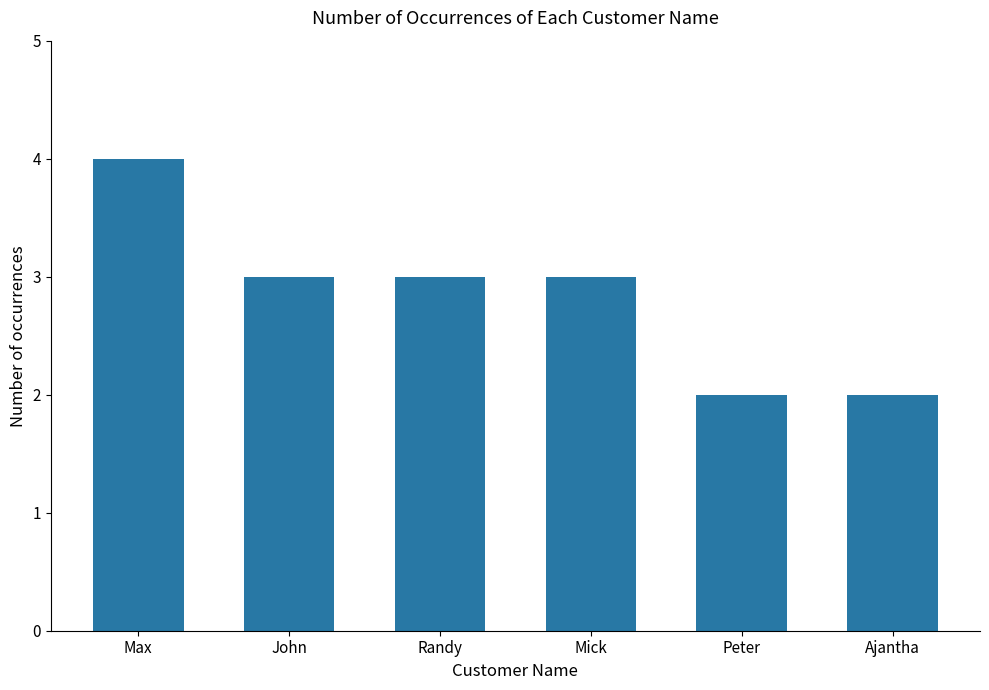

How many categories are shown in the chart?

6